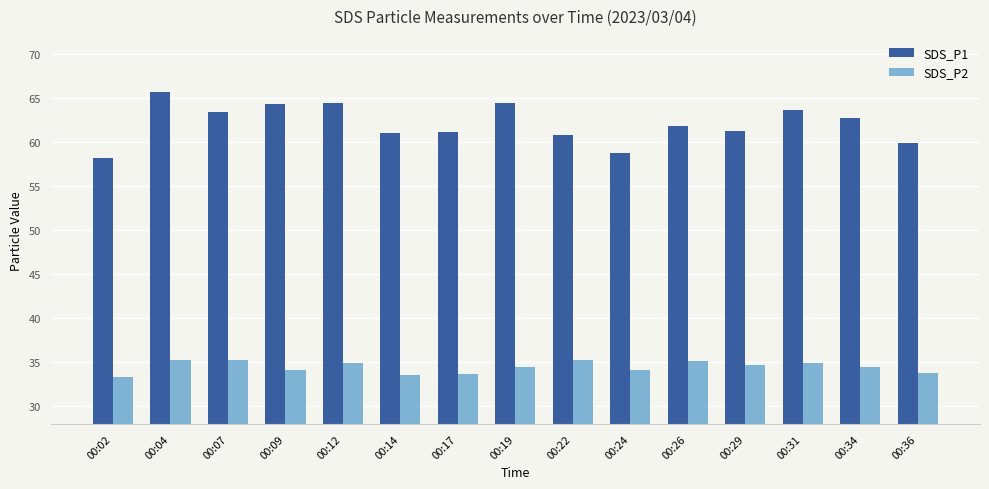

What is the value of the SDS_P2 bar at the 15th from the left?

33.8